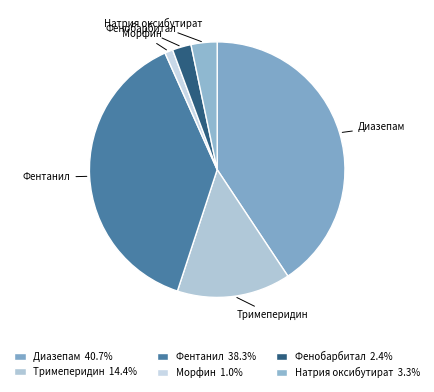

Combined, what portion of the pie is Натрия оксибутират and Морфин?

4.3%